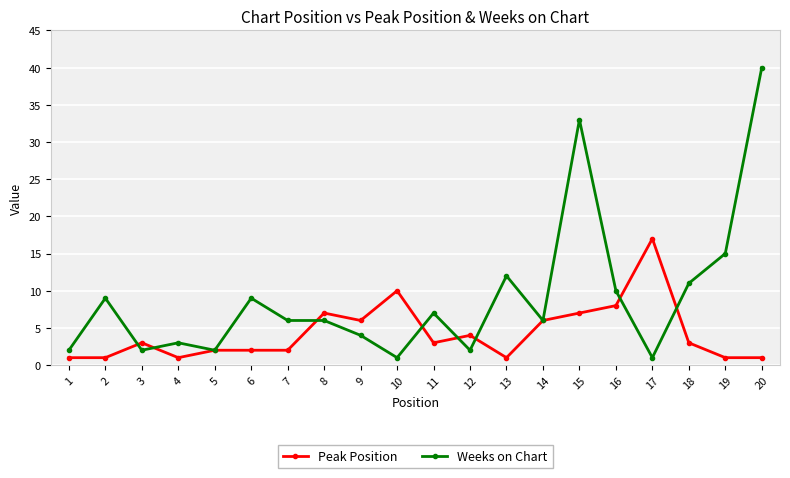

At which category does Weeks on Chart reach its first local valley?

3